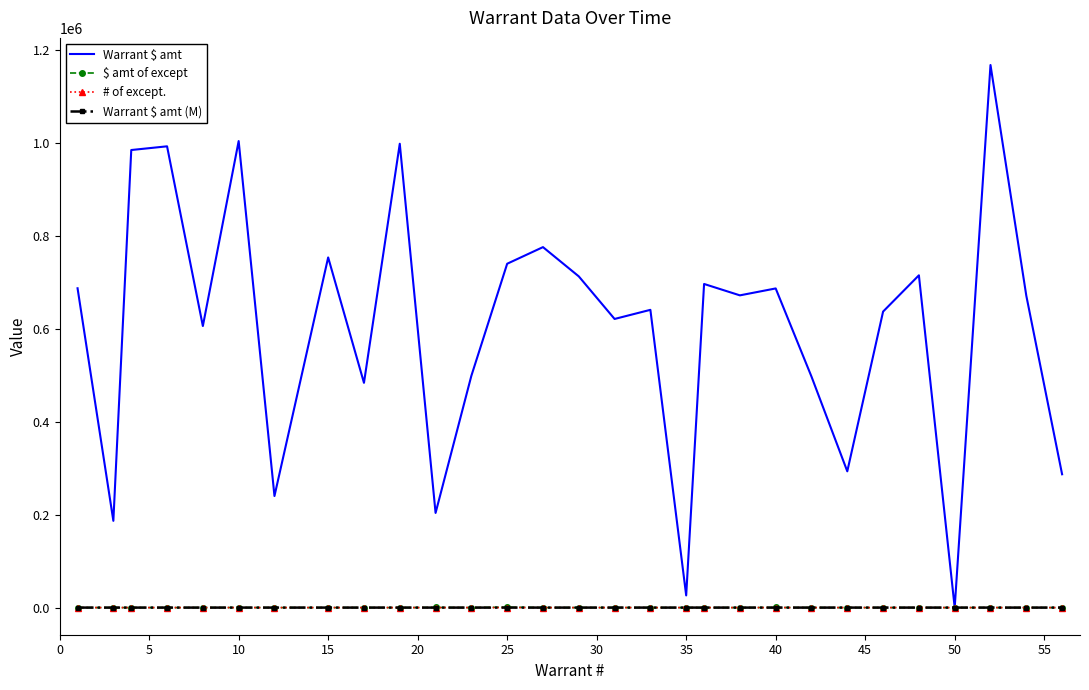

What is the sum of all Warrant $ amt values?

17465932.0